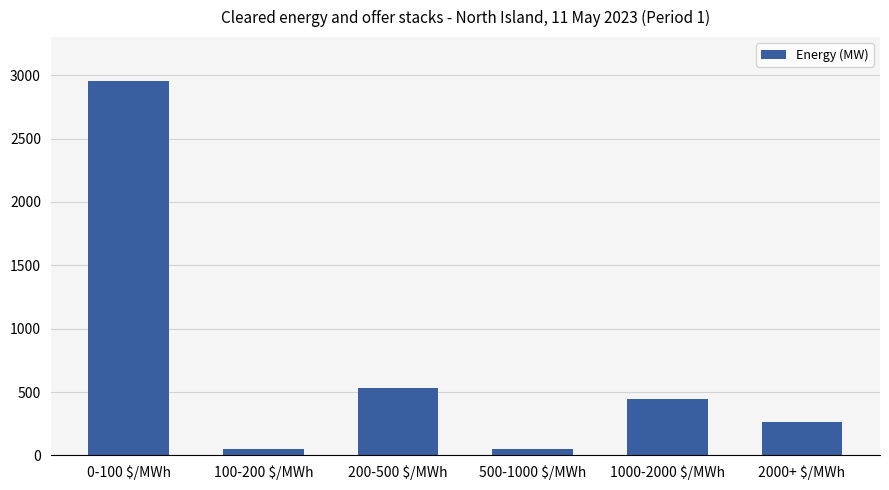

The value at 100-200 $/MWh is 47.0. True or false?

True